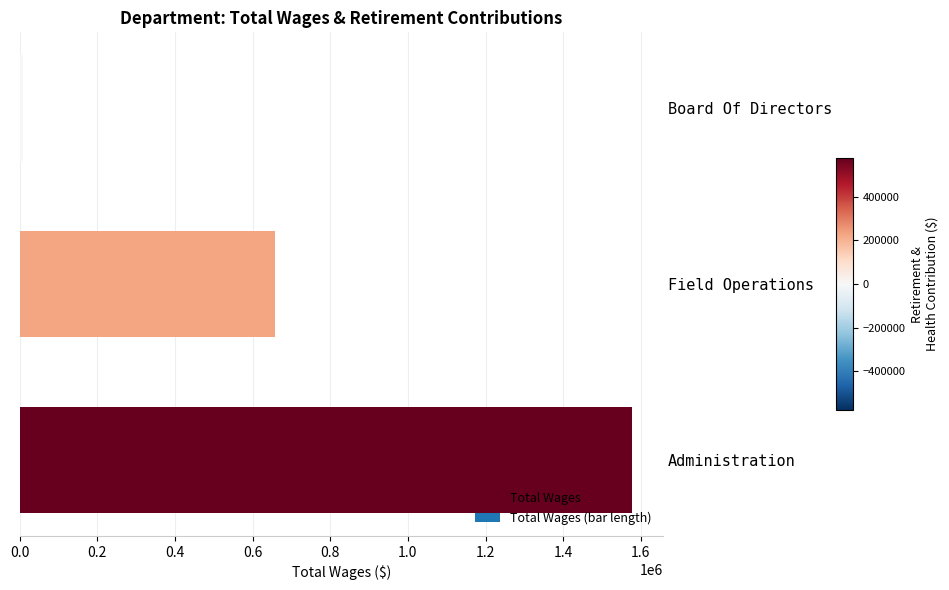

Which has a higher value, Board Of Directors or Field Operations?

Field Operations